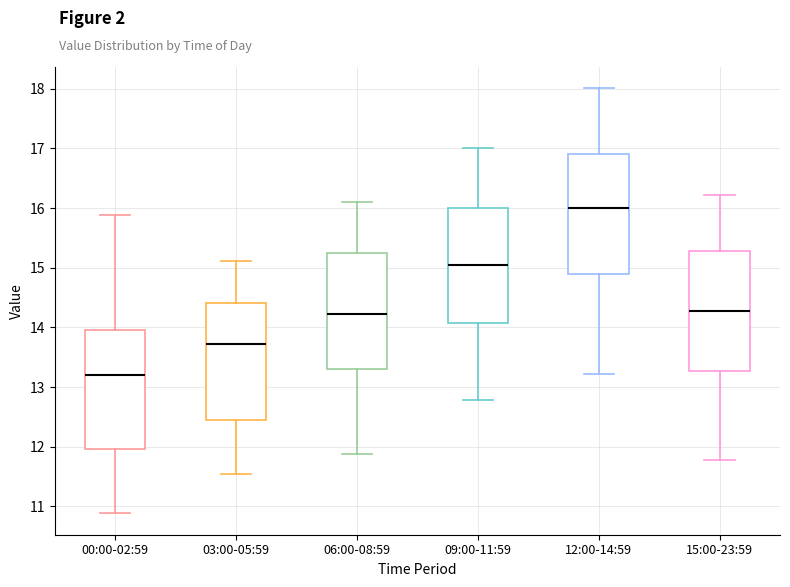

Where does the upper whisker of the box for 03:00-05:59 end on the y-axis? The values are not printed on the chart, so give them approximately, as read against the axis.

15.1